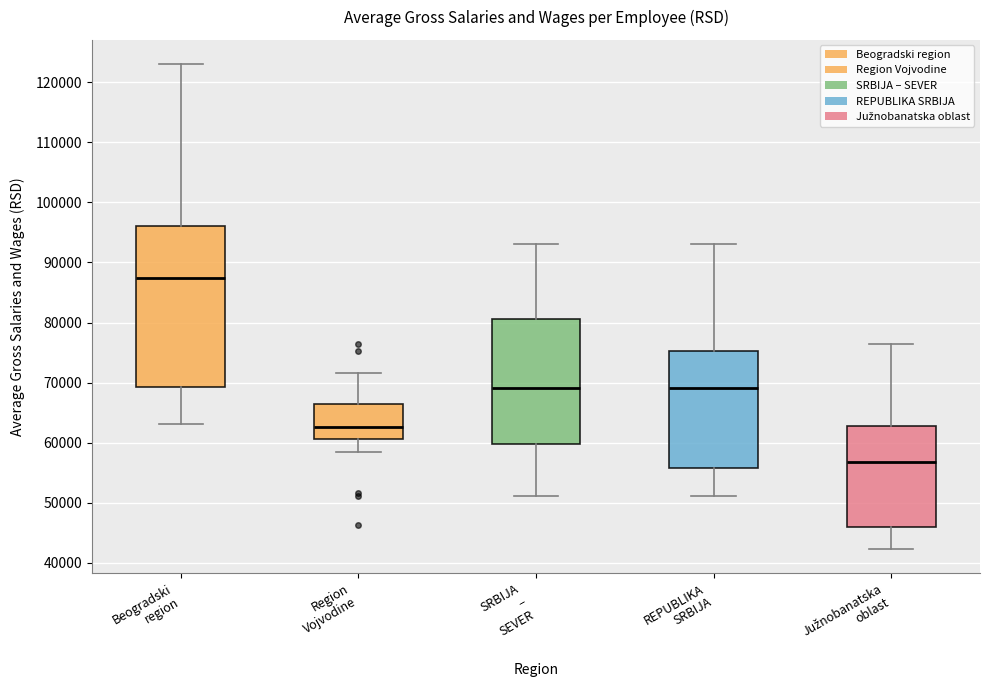

Where does the upper whisker of the box for Južnobanatska oblast end on the y-axis? The values are not printed on the chart, so give them approximately, as read against the axis.

76000